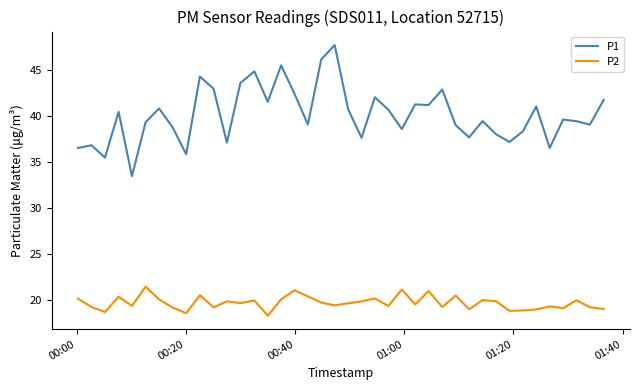

Which series has the largest total across all categories?

P1